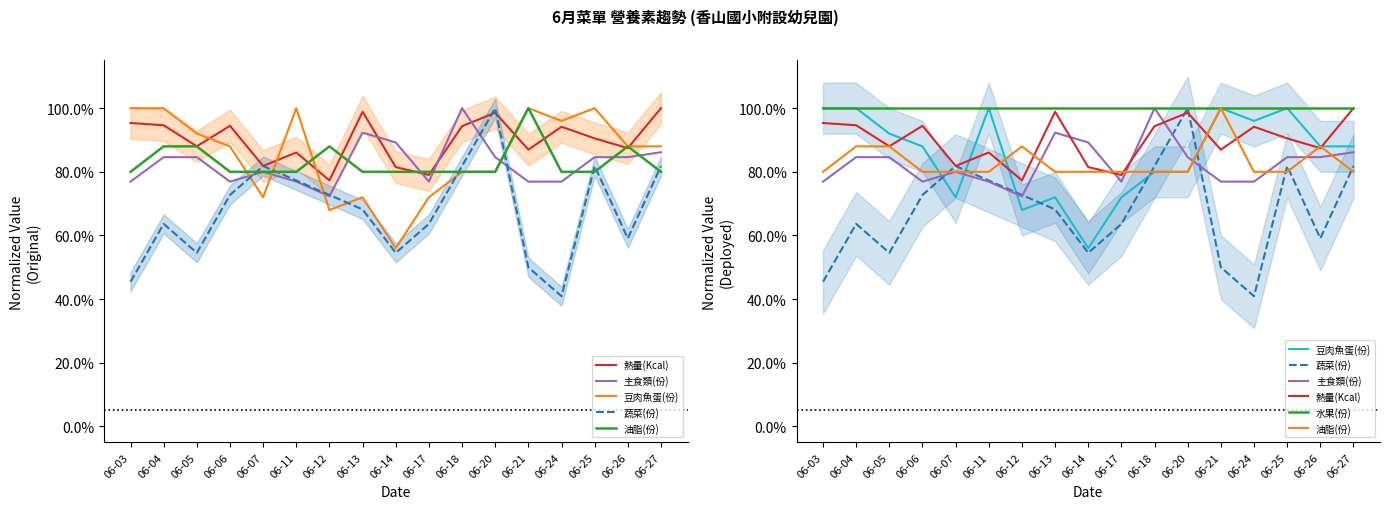

At which category does the chart reach its minimum across all series?

06-24